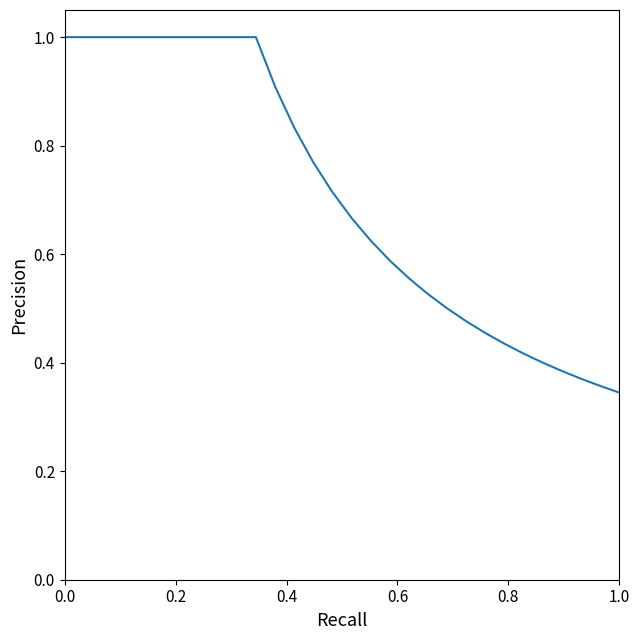

What is the greatest value displayed?

1.0